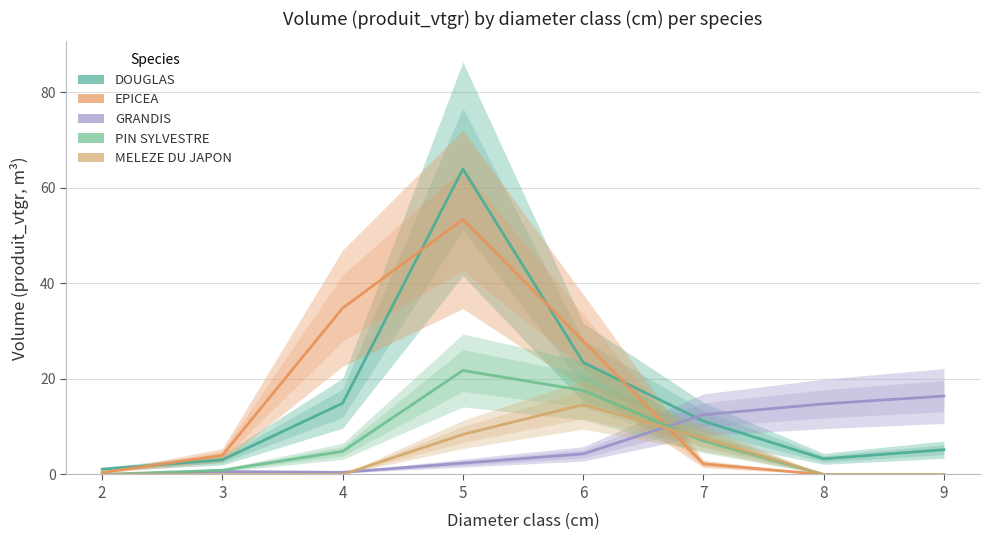

Between 2 and 3, which series saw the biggest shift?

EPICEA